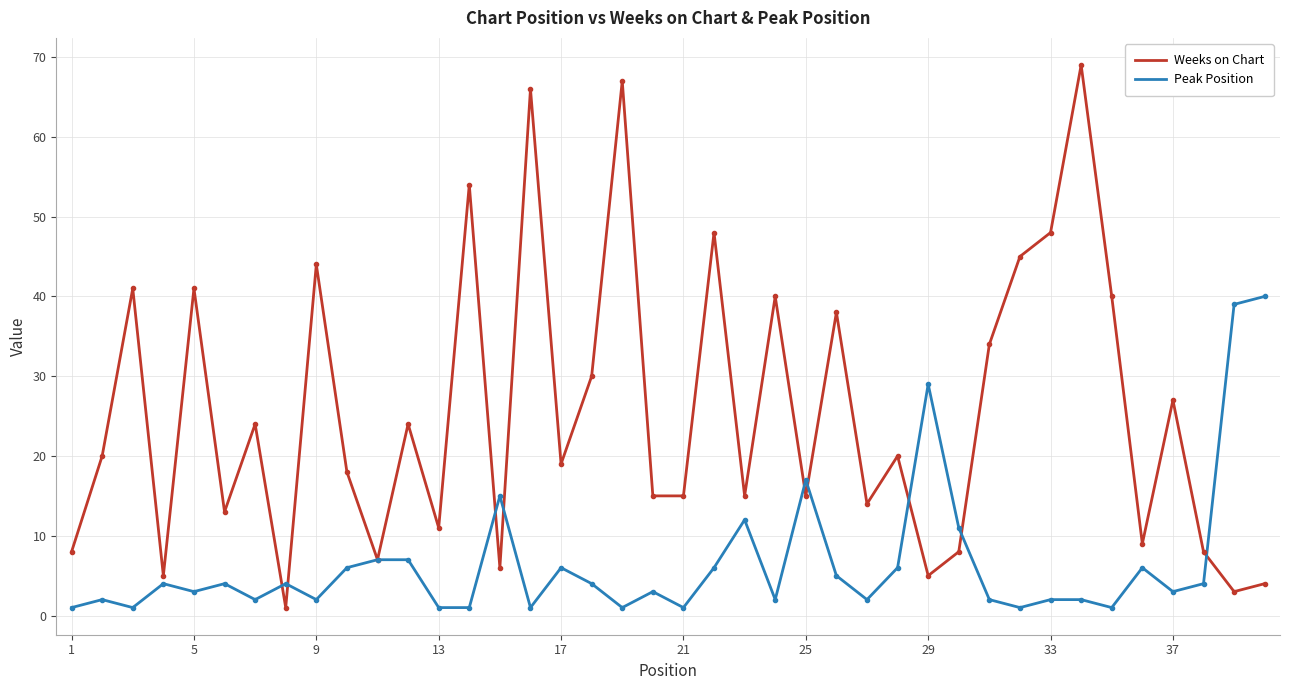

At how many categories does at least one series exceed 21?

21